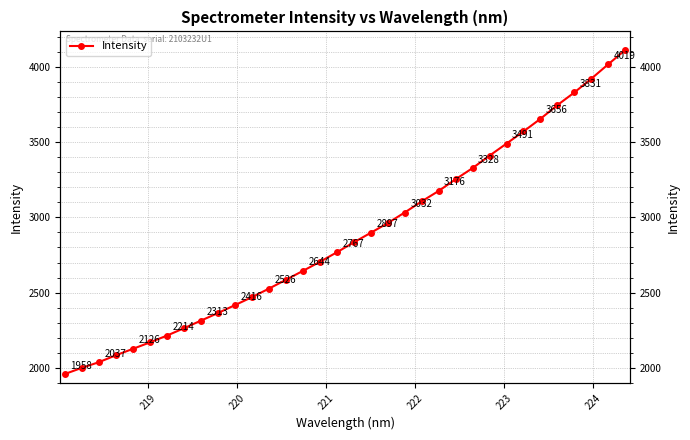

What is the average value?

2881.8